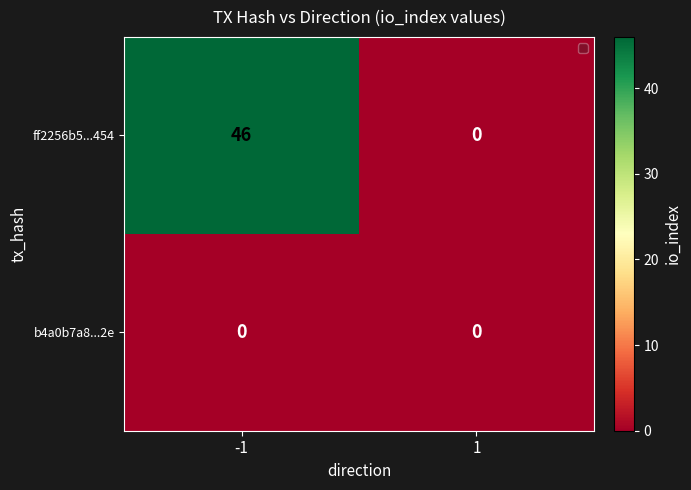

How many series are shown in this chart?

2